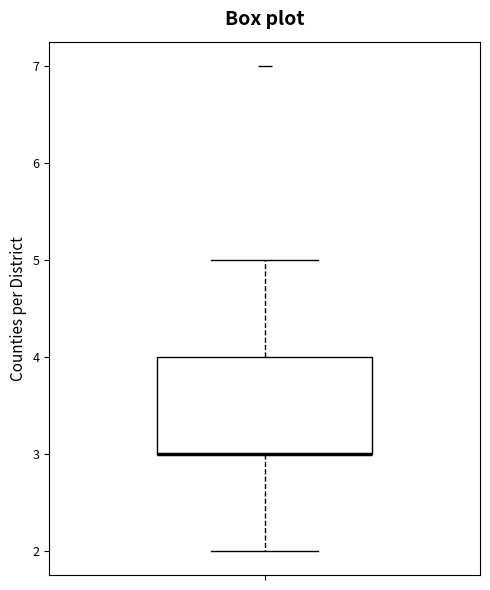

Transcribe this box plot: give where the median line is, the range the box spans, and where the two whiskers end, as read against the y-axis. The values are not printed on the chart, so give them approximately, as read against the axis.

median 3 (drawn on the box's lower edge), box 3 to 4, whiskers 2 to 5